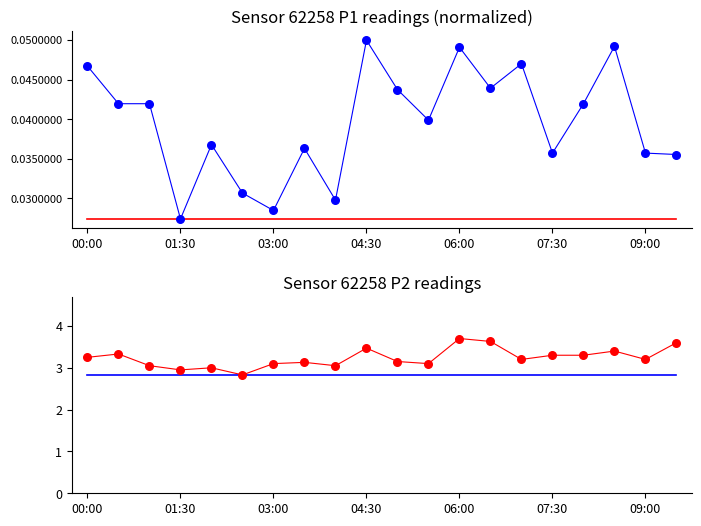

Which series has the largest total across all categories?

P2